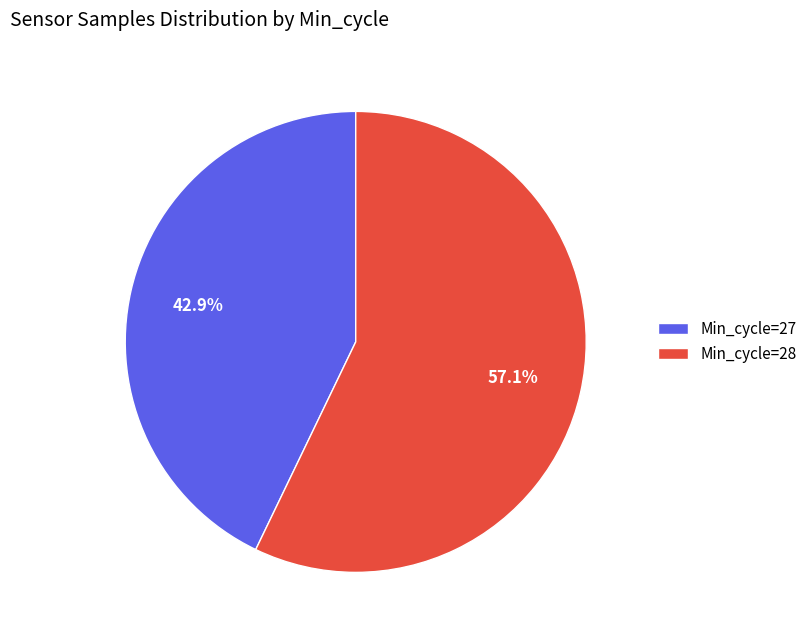

Approximately how many times larger is the value at Min_cycle=27 compared to Min_cycle=28?

0.8